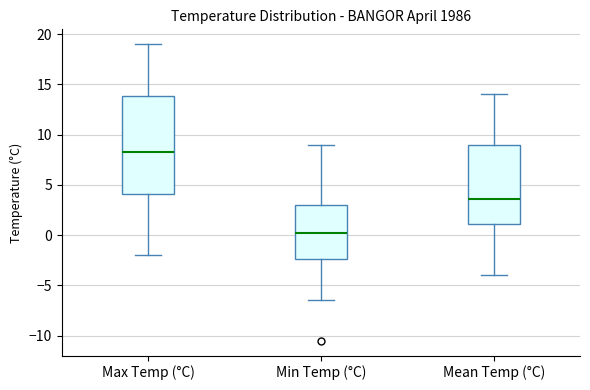

Reading left to right, transcribe this box plot: for each box, give where its median line is, the range the box spans, and where its two whiskers end, as read against the y-axis. The values are not printed on the chart, so give them approximately, as read against the axis.

Max Temp (°C): median 8.5, box 4.0 to 14.0, whiskers -2.0 to 19.0
Min Temp (°C): median 0.5, box -2.5 to 3.0, whiskers -6.5 to 9.0
Mean Temp (°C): median 3.5, box 1.0 to 9.0, whiskers -4.0 to 14.0